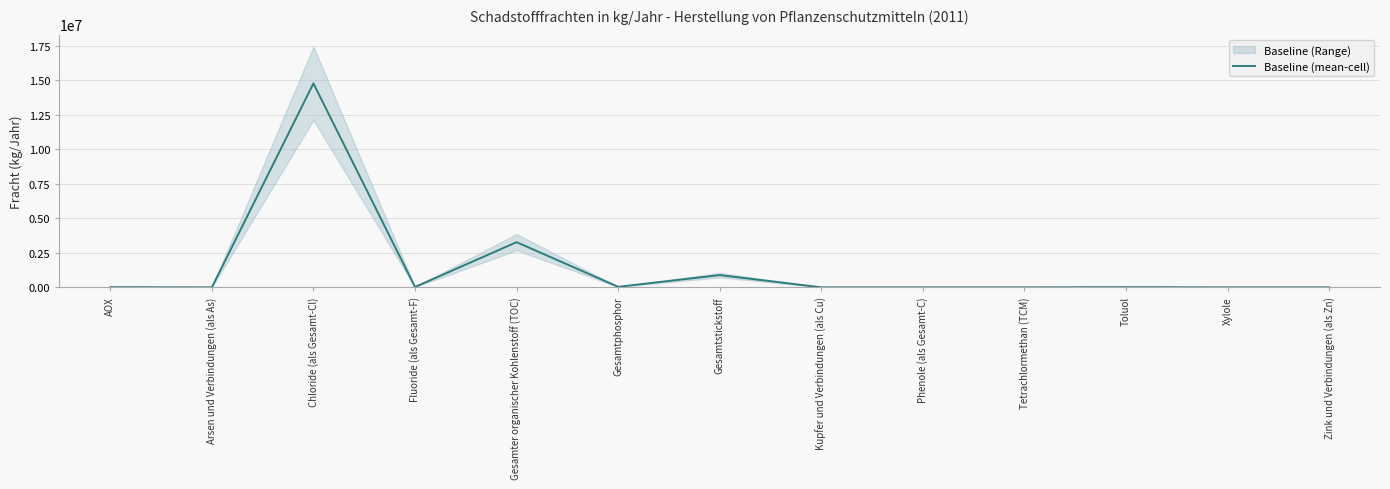

Does the chart display data point markers on the line(s)?

No